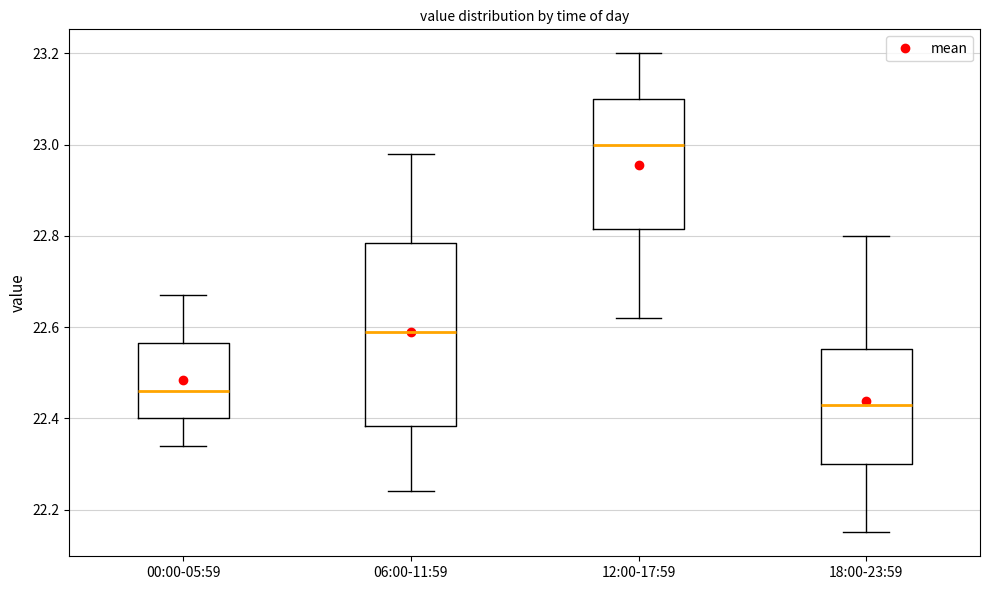

Where does the median line of the box for 06:00-11:59 sit on the y-axis? The values are not printed on the chart, so give them approximately, as read against the axis.

22.60